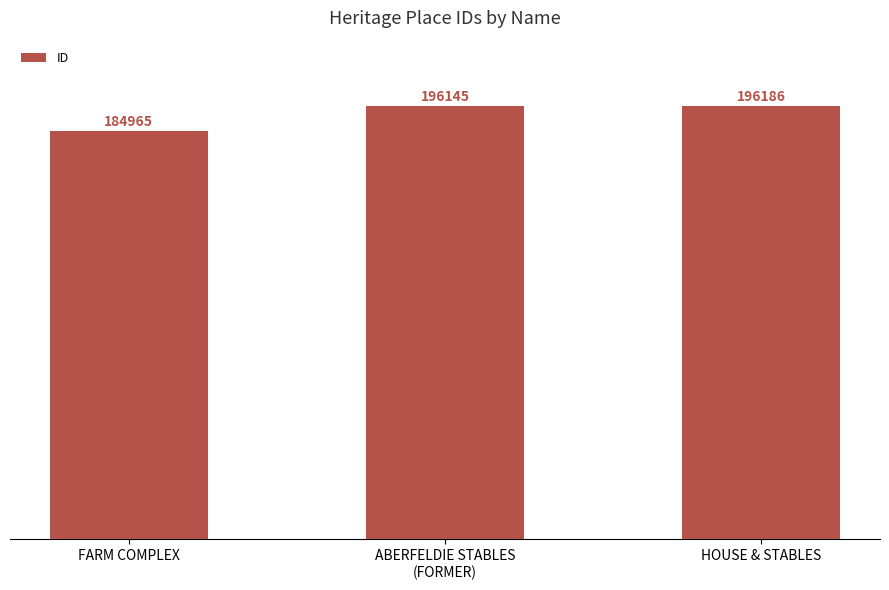

Reading left to right, extract all data points from this chart.

FARM COMPLEX=184965	ABERFELDIE STABLES
(FORMER)=196145	HOUSE & STABLES=196186